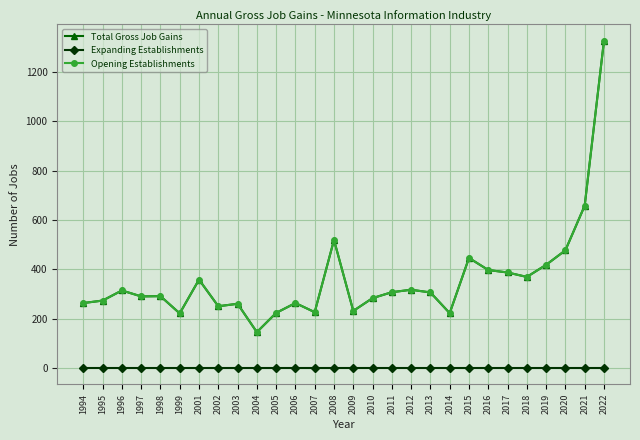

Does the chart display data point markers on the line(s)?

Yes